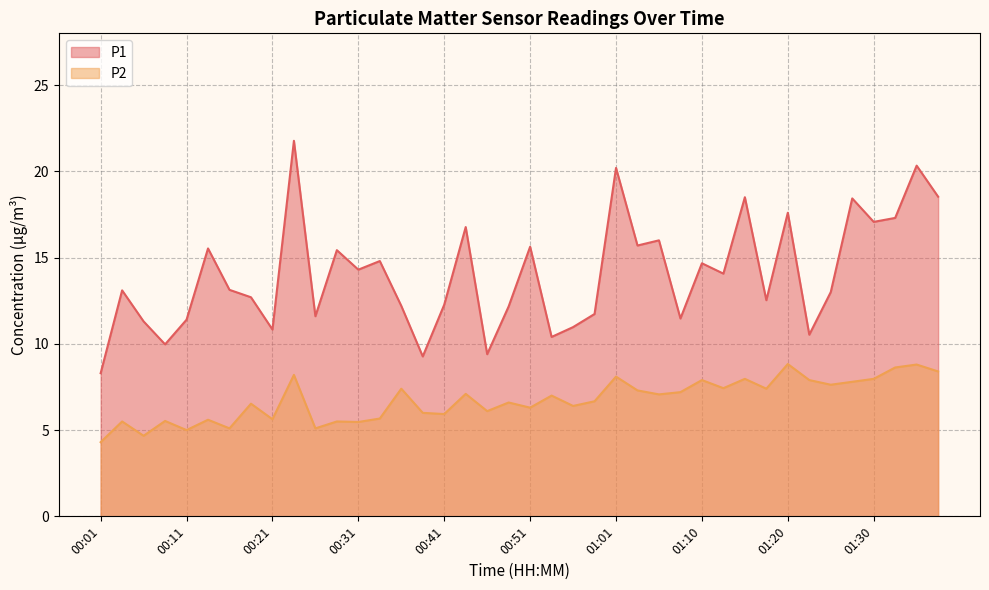

What is the label of the 5th point from the right?

01:28